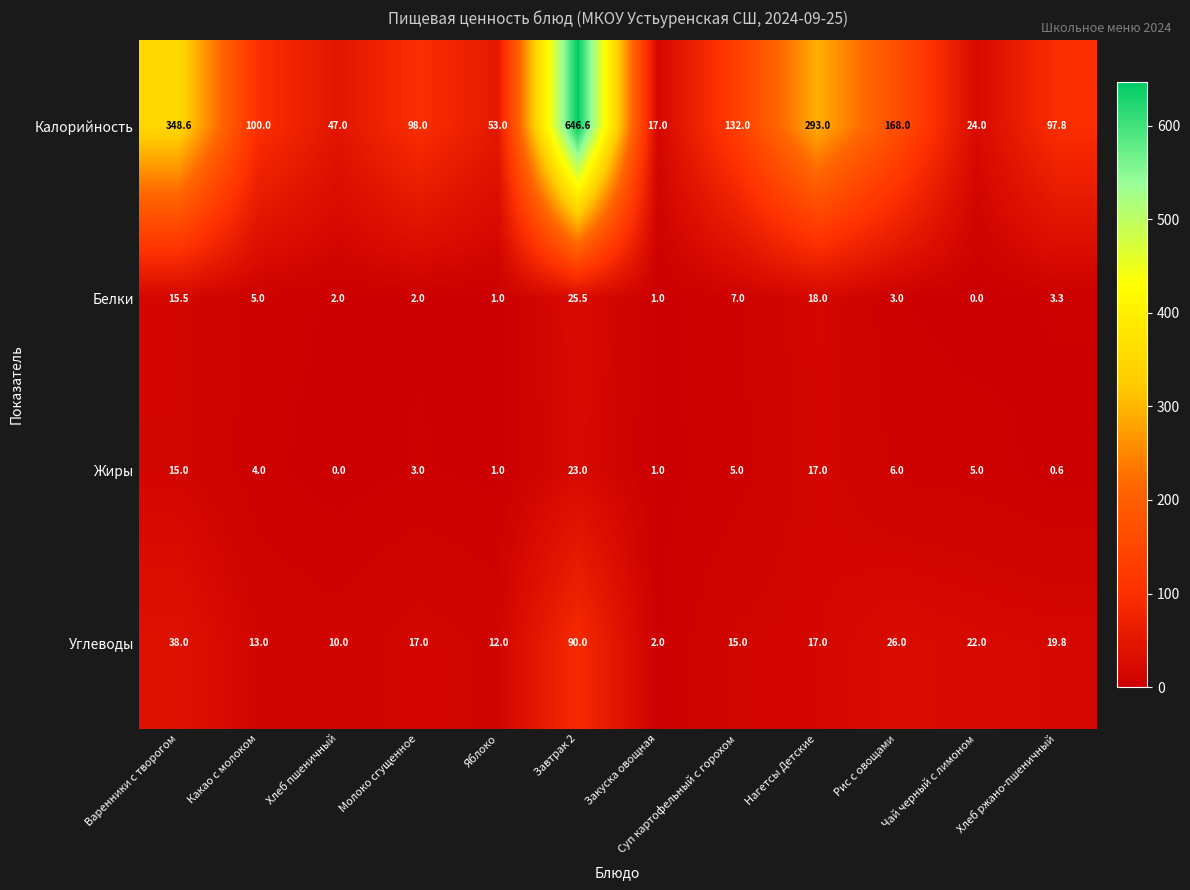

How many distinct data groups are displayed?

4